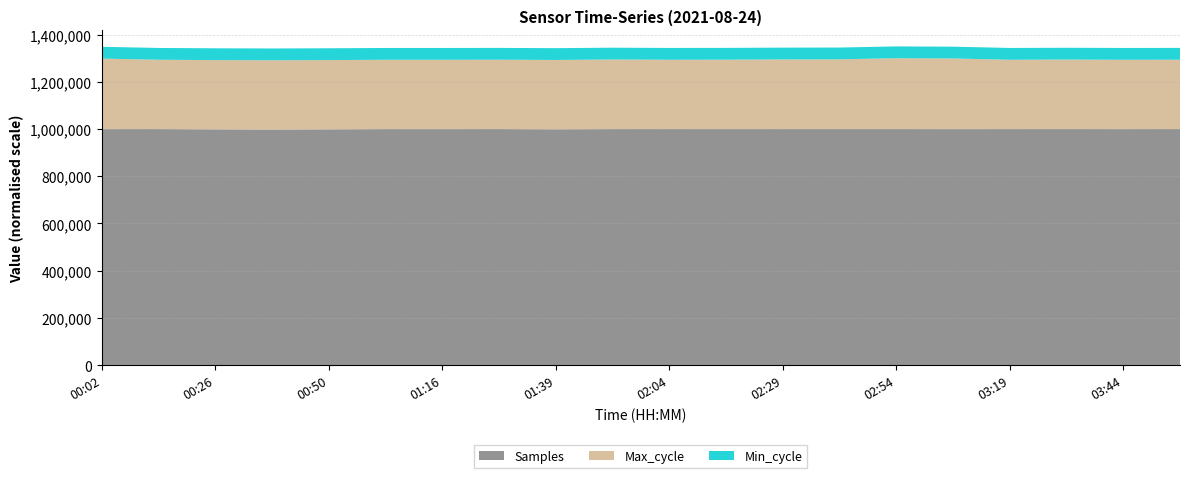

What is the total value across all series at 02:54?

1349932.3